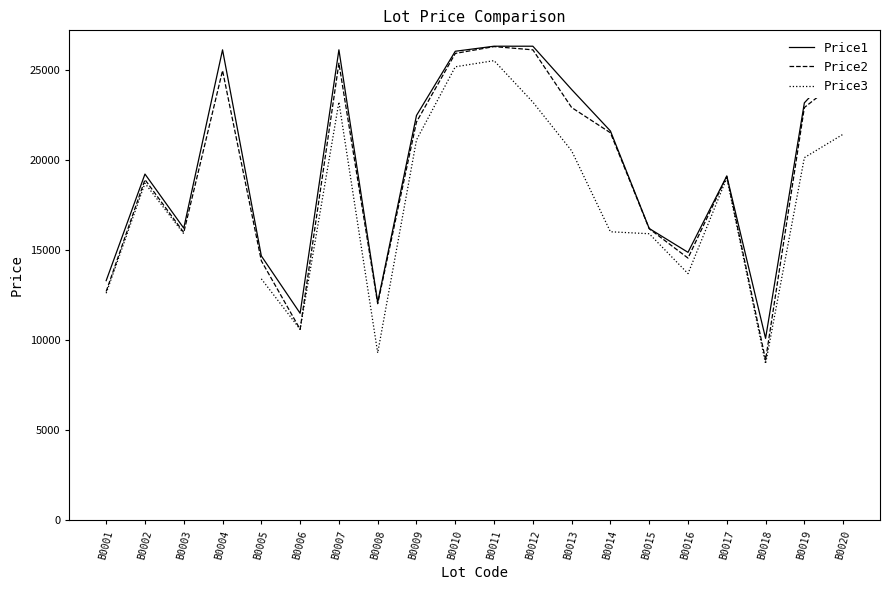

Does the chart display data point markers on the line(s)?

No